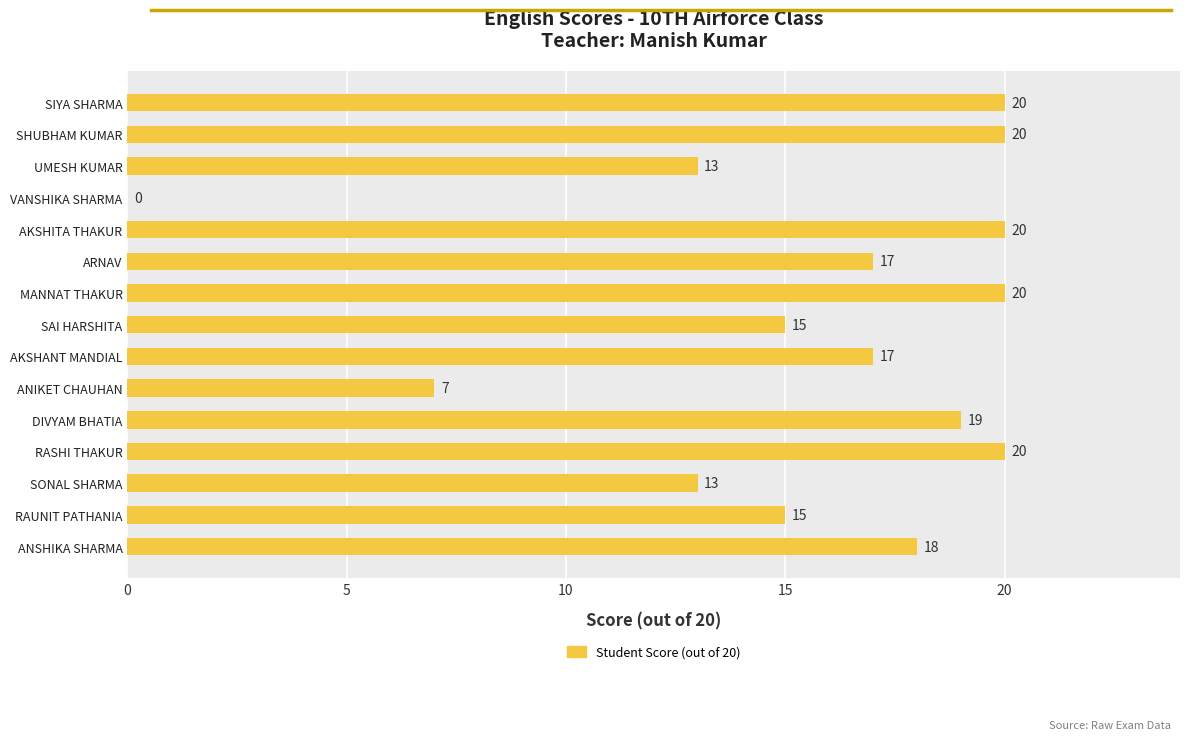

What is the ratio of the value at RASHI THAKUR to the value at UMESH KUMAR?

1.5